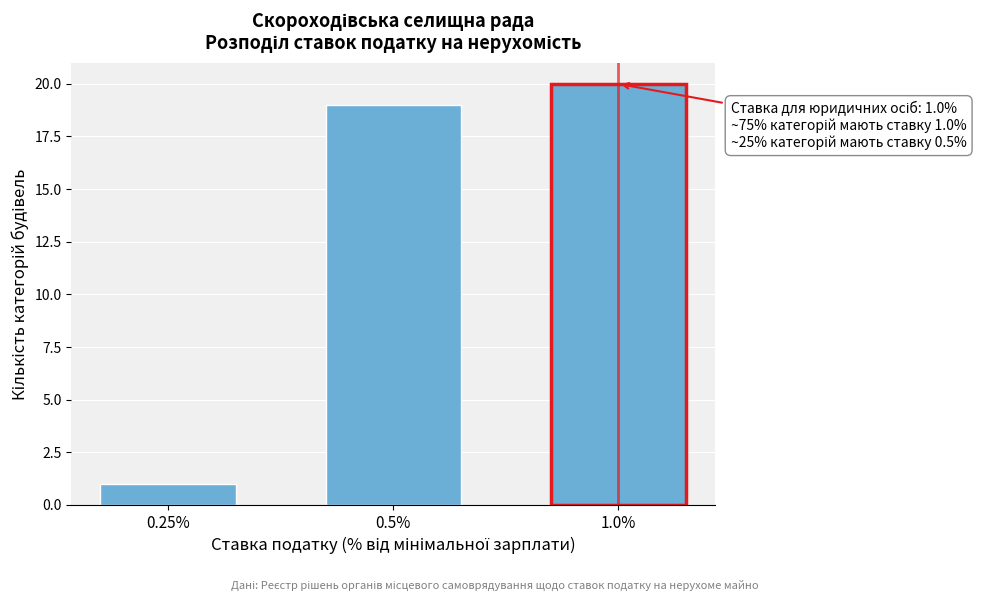

Reading left to right, transcribe all the data shown in this chart.

1	19	20